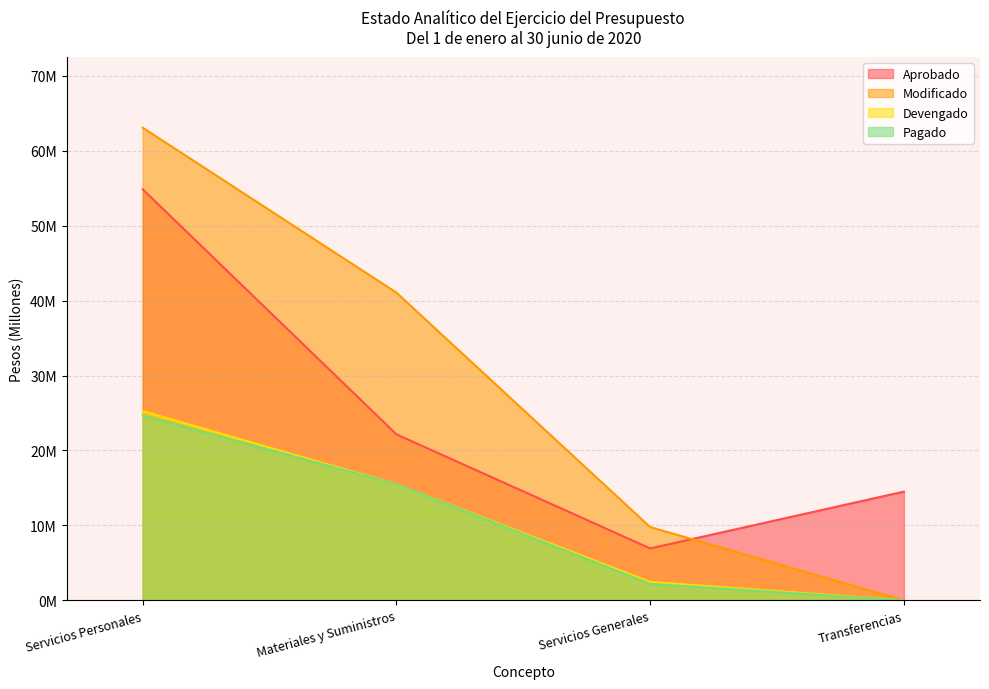

True or false: Modificado has a value of 0.0 at Transferencias.

True